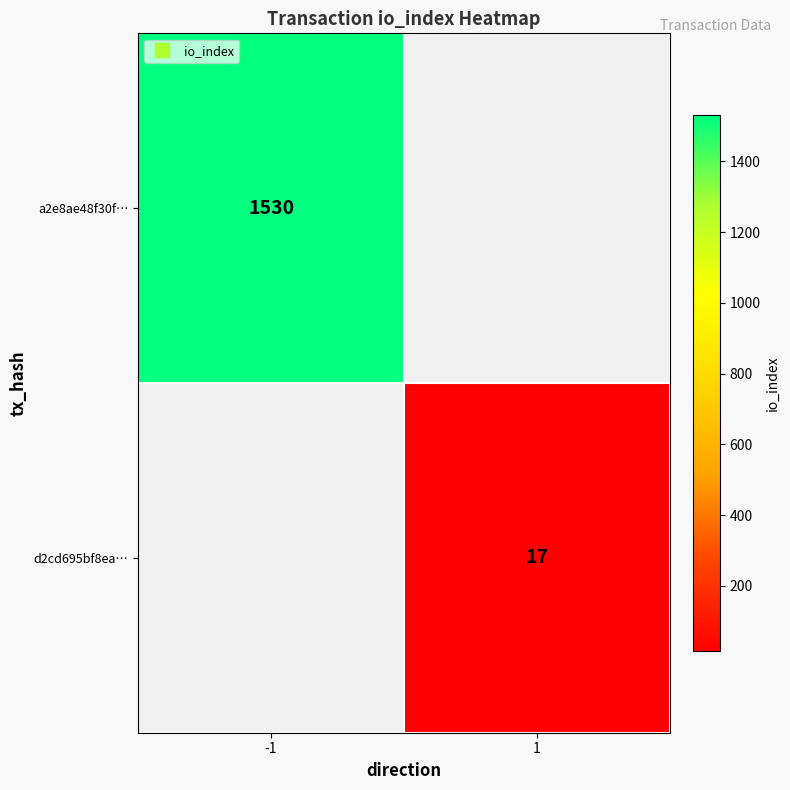

Read the d2cd695bf8ea… value at 1.

17.0